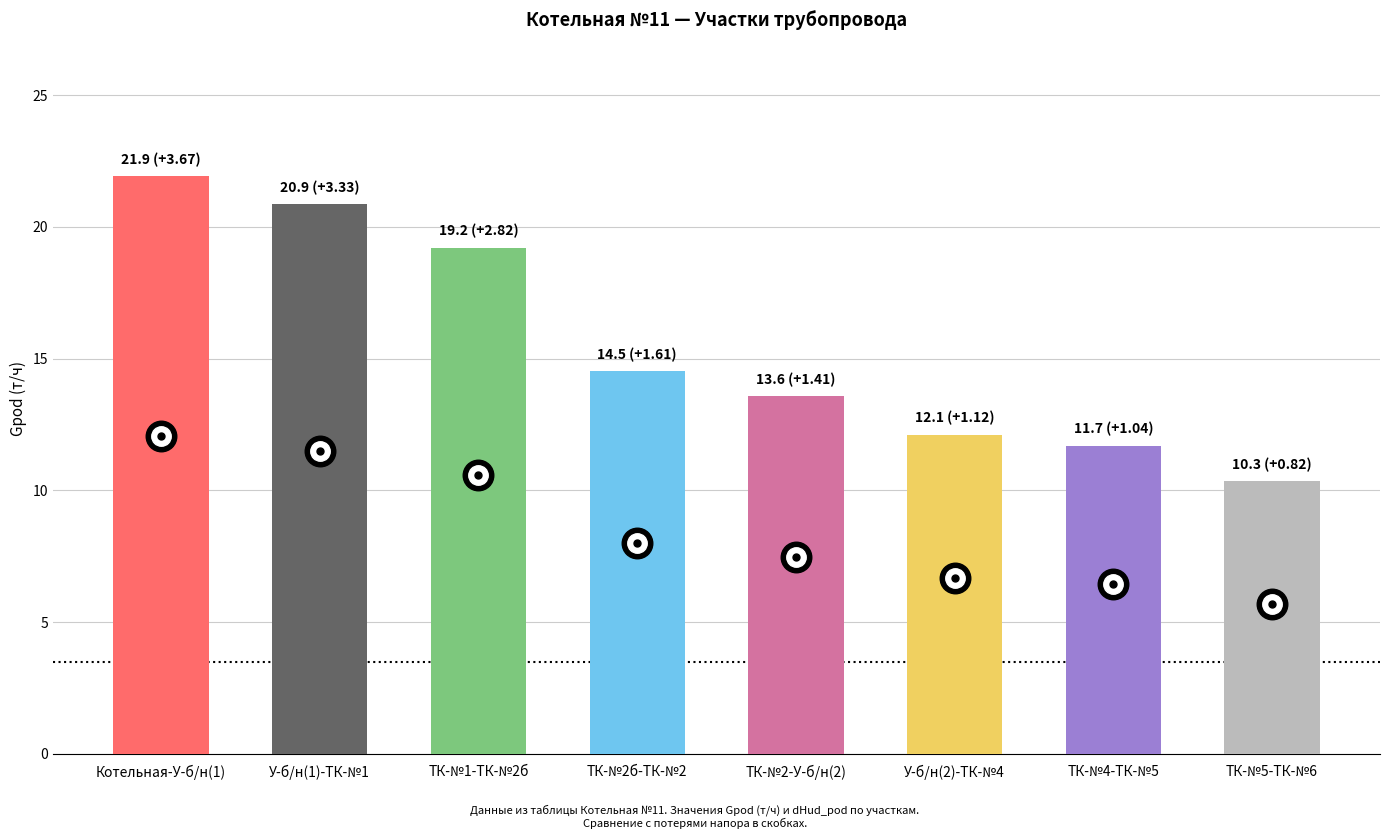

How many data points in Gpod are above 14?

4